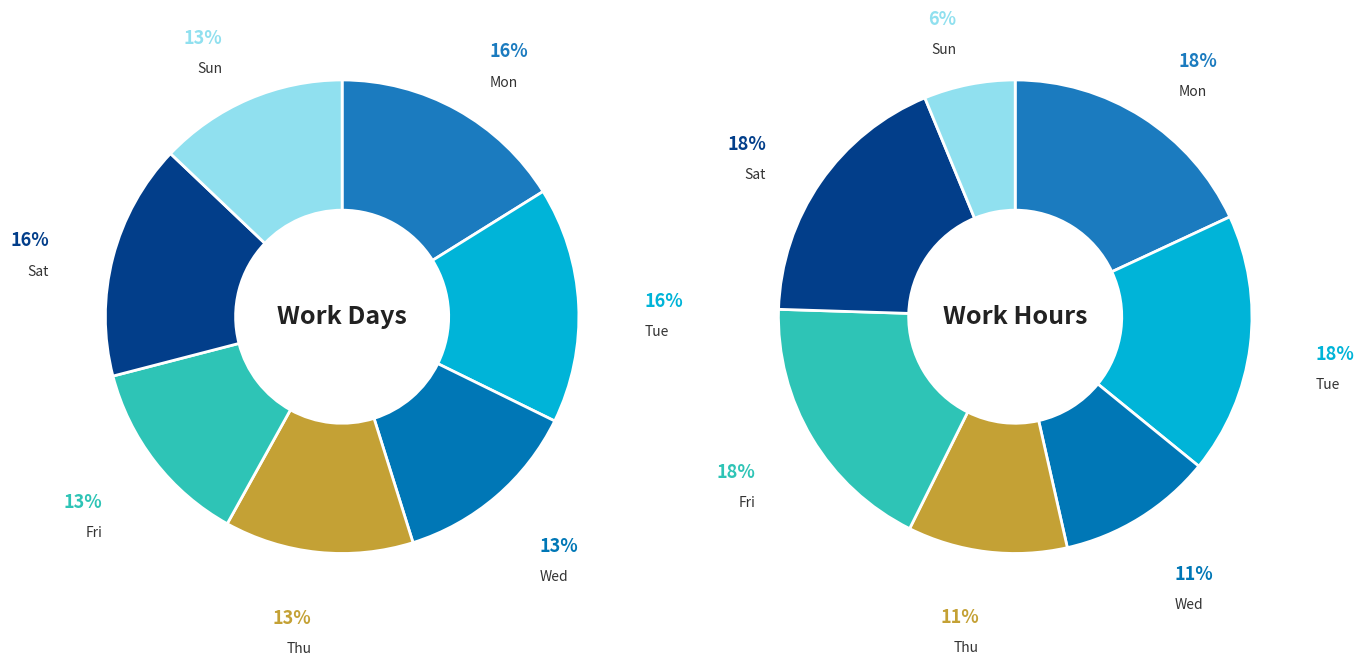

What percentage is the Thu slice, to the nearest percent?

13%